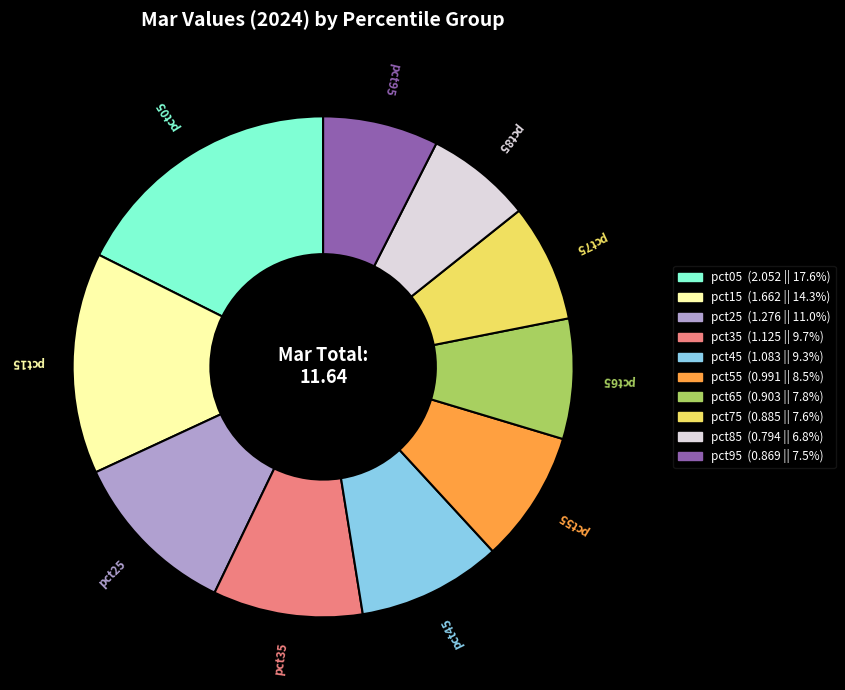

What is the smallest slice in the pie chart?

pct85